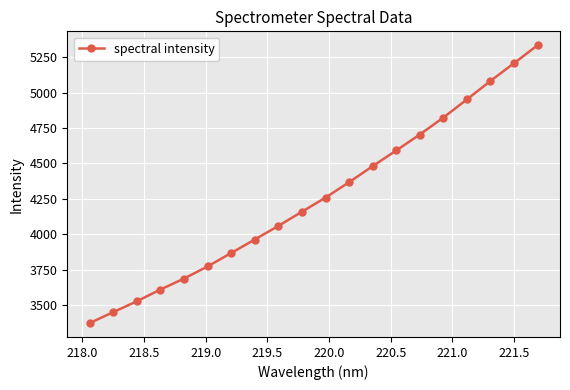

What is the smallest value displayed?

3371.1